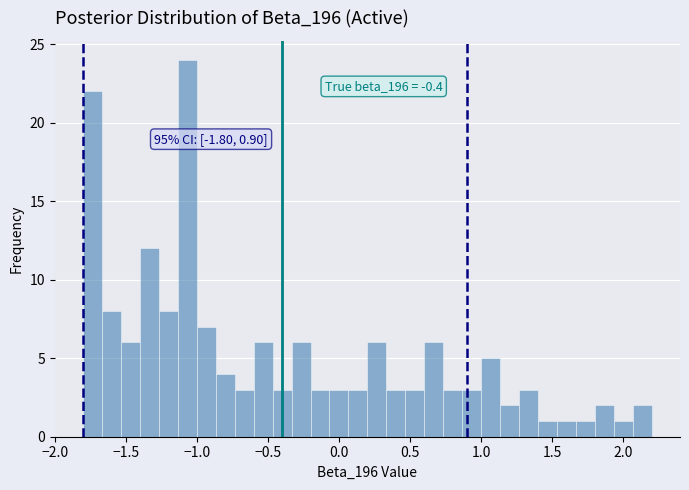

Read against the x-axis, roughly where is the centre of the tallest bar?

-1.05